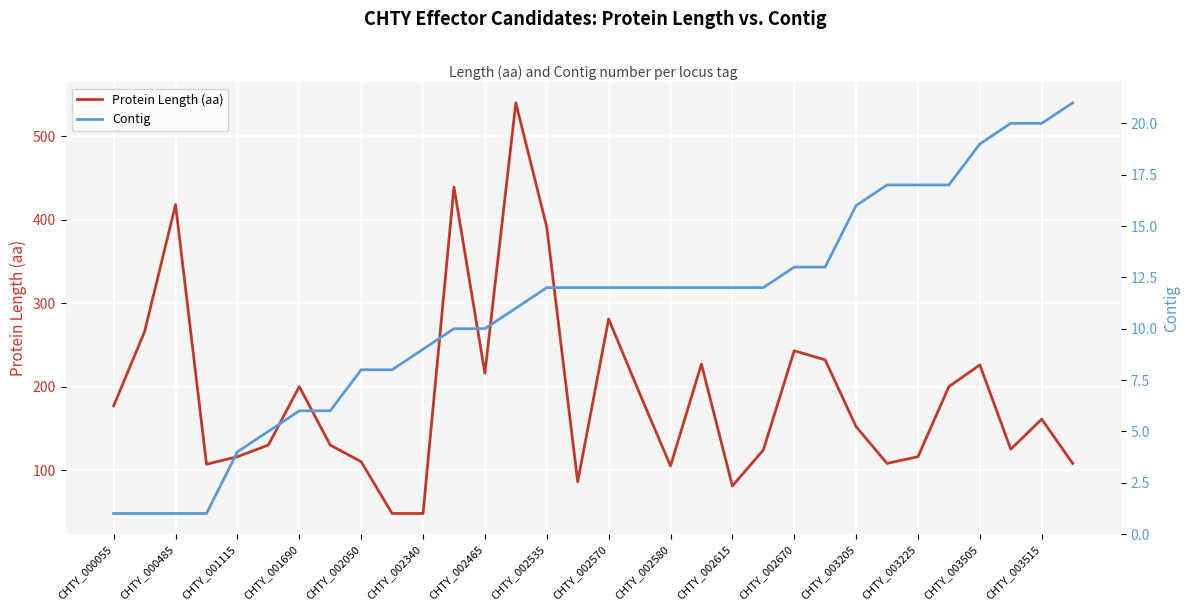

Which category has the lowest value across all series?

CHTY_000055